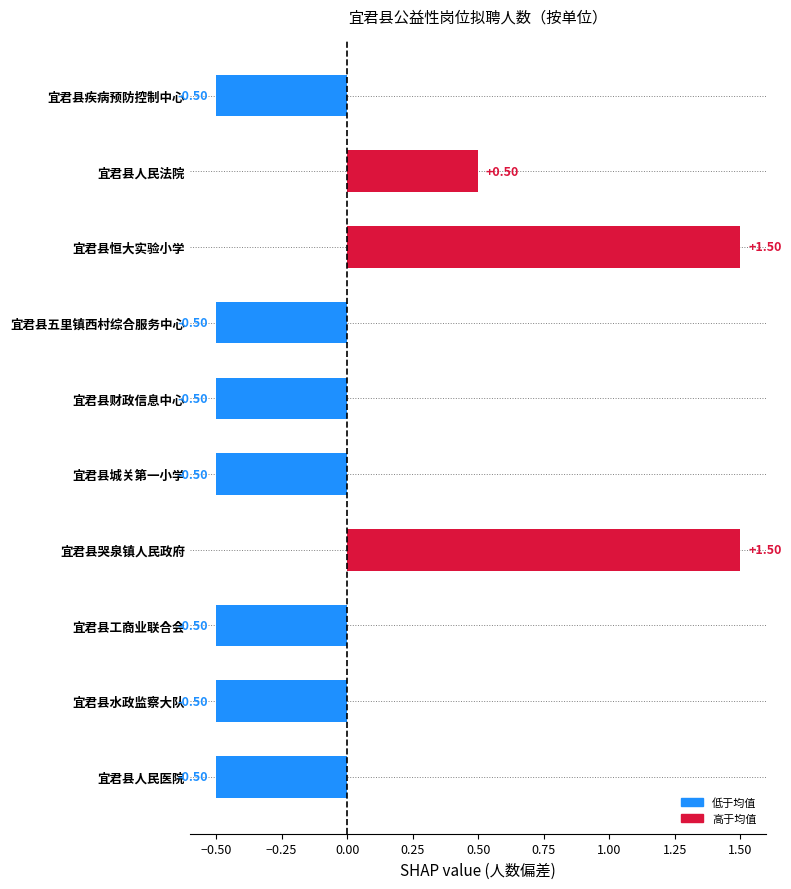

Does the chart contain any negative values?

Yes